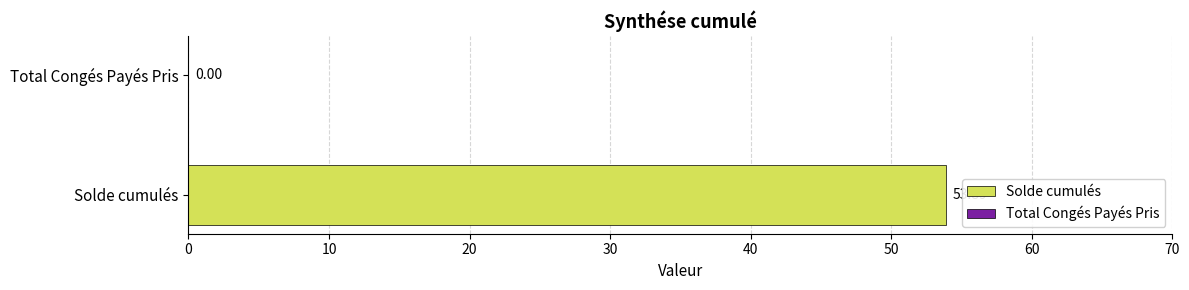

True or false: the data shows 53.9 at Solde cumulés.

True